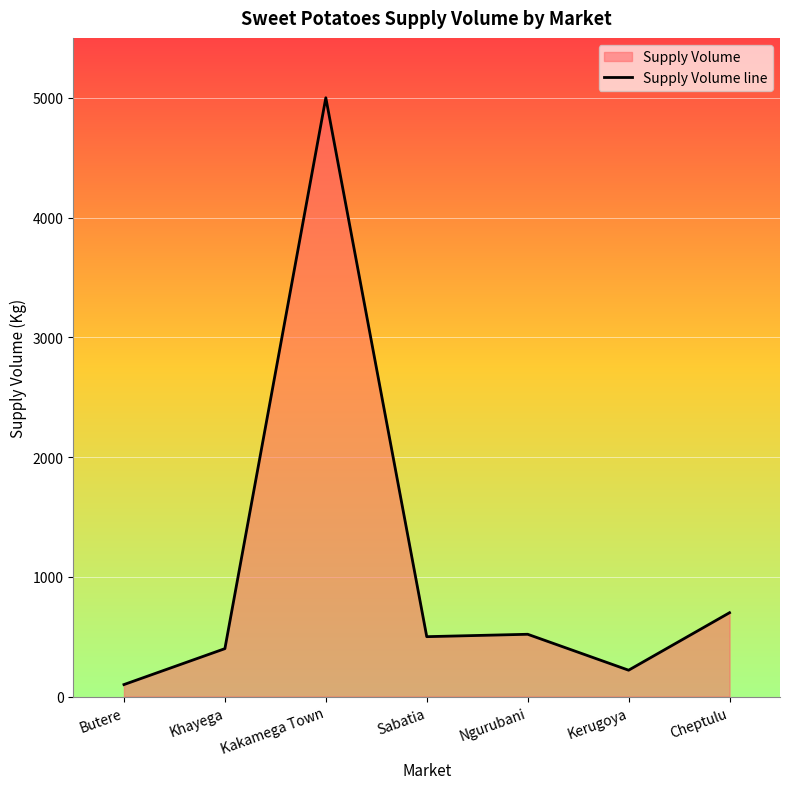

Count the number of categories in the chart.

7